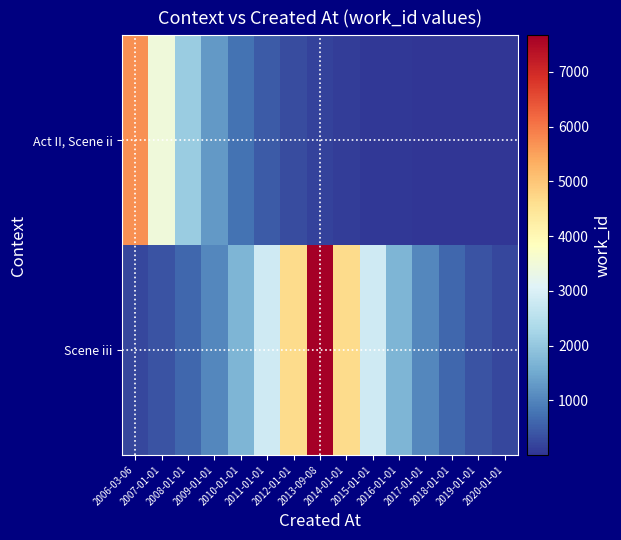

Between 2007-01-01 and 2015-01-01, which series saw the biggest shift?

Act II, Scene ii